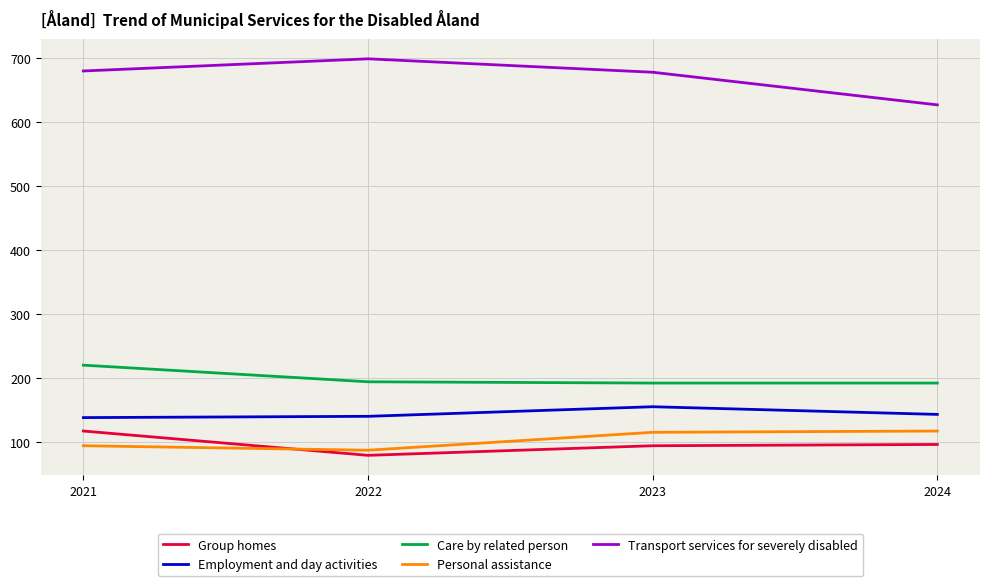

True or false: Care by related person and Employment and day activities intersect in this chart.

False